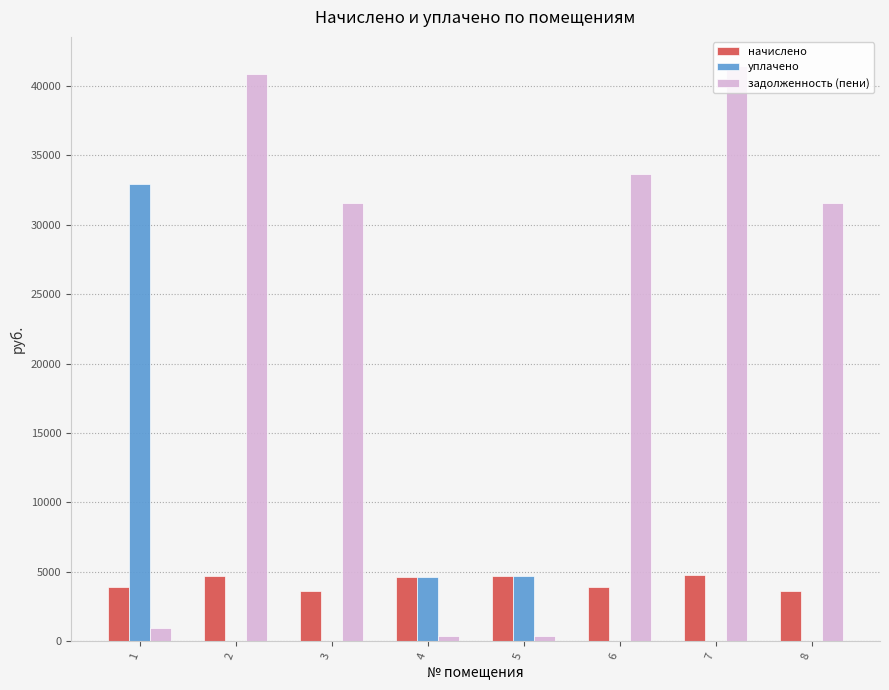

The value of начислено at 6 is 3883.7. True or false?

True